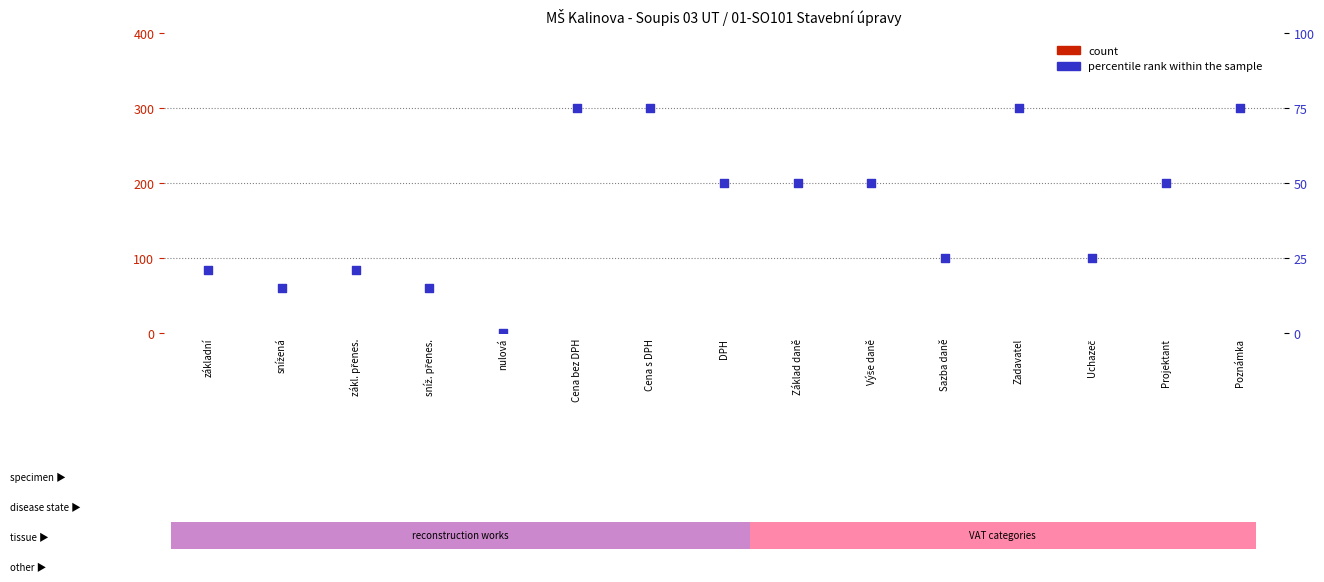

What is the total value across all series at Cena s DPH?

75